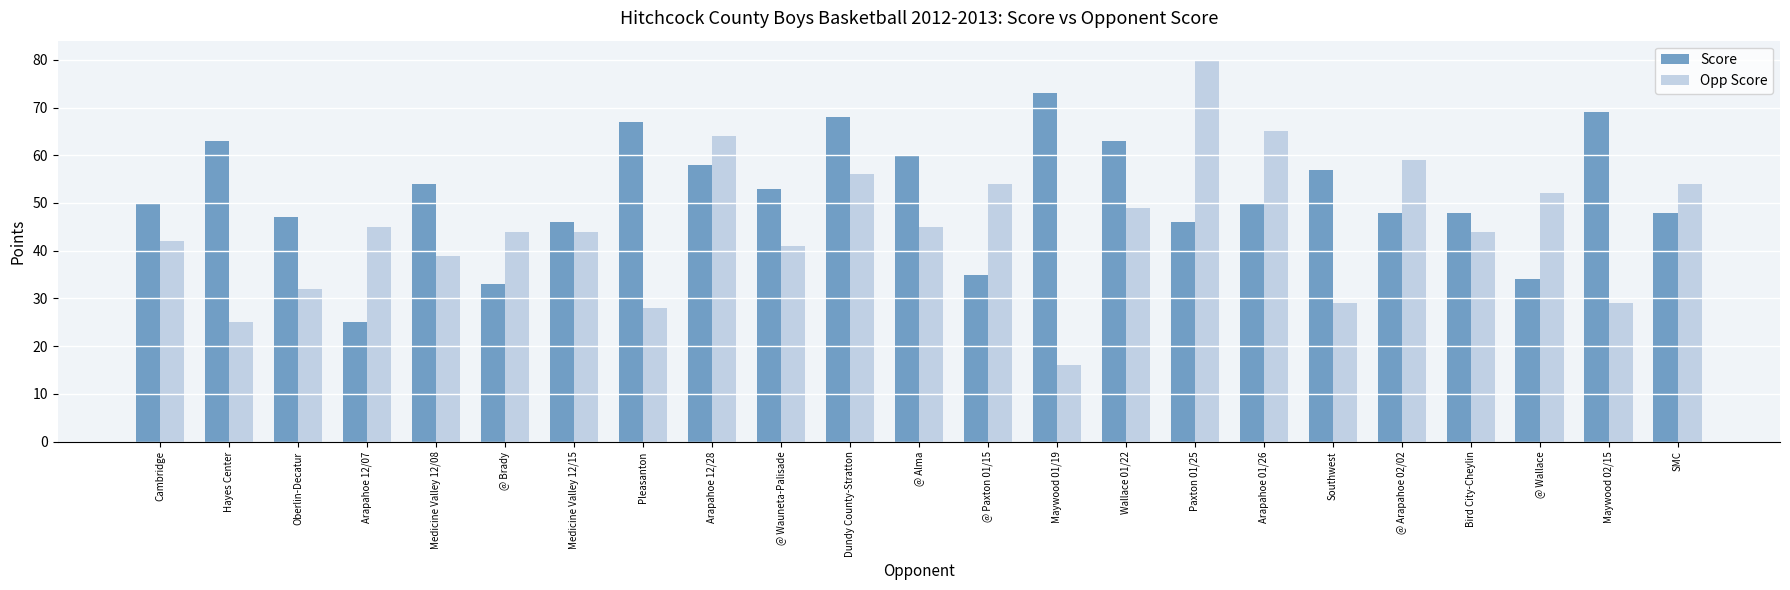

Reading left to right, list all the values displayed in this chart.

Score: Cambridge=50	Hayes Center=63	Oberlin-Decatur=47	Arapahoe 12/07=25	Medicine Valley 12/08=54	@ Brady=33	Medicine Valley 12/15=46	Pleasanton=67	Arapahoe 12/28=58	@ Wauneta-Palisade=53	Dundy County-Stratton=68	@ Alma=60	@ Paxton 01/15=35	Maywood 01/19=73	Wallace 01/22=63	Paxton 01/25=46	Arapahoe 01/26=50	Southwest=57	@ Arapahoe 02/02=48	Bird City-Cheylin=48	@ Wallace=34	Maywood 02/15=69	SMC=48
Opp Score: Cambridge=42	Hayes Center=25	Oberlin-Decatur=32	Arapahoe 12/07=45	Medicine Valley 12/08=39	@ Brady=44	Medicine Valley 12/15=44	Pleasanton=28	Arapahoe 12/28=64	@ Wauneta-Palisade=41	Dundy County-Stratton=56	@ Alma=45	@ Paxton 01/15=54	Maywood 01/19=16	Wallace 01/22=49	Paxton 01/25=80	Arapahoe 01/26=65	Southwest=29	@ Arapahoe 02/02=59	Bird City-Cheylin=44	@ Wallace=52	Maywood 02/15=29	SMC=54